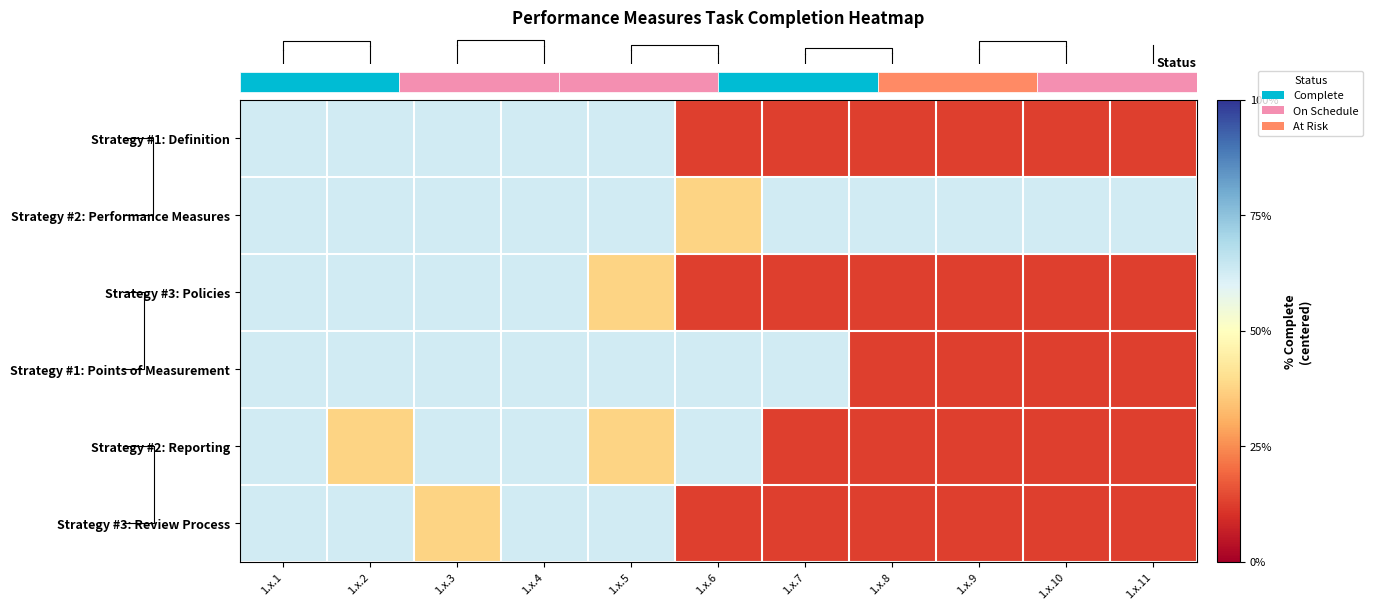

The value of Strategy #2: Performance Measures at 1.x.4 is 0.4. True or false?

False